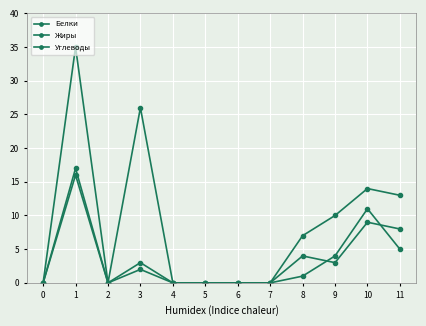

How many lines are shown in the chart?

3